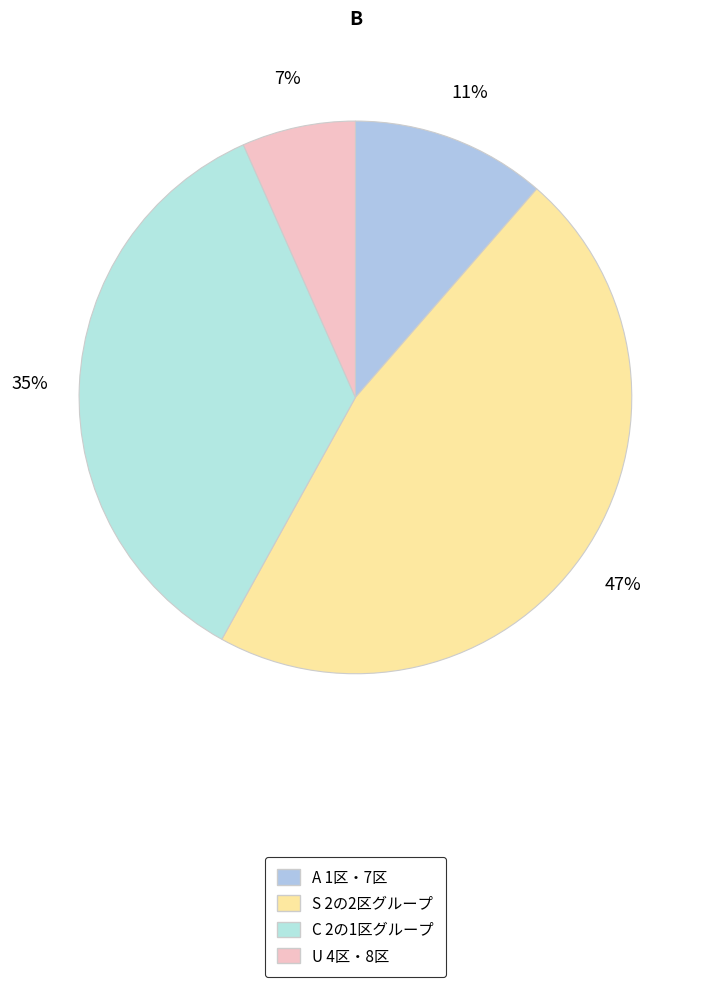

How many segments does this pie chart have?

4